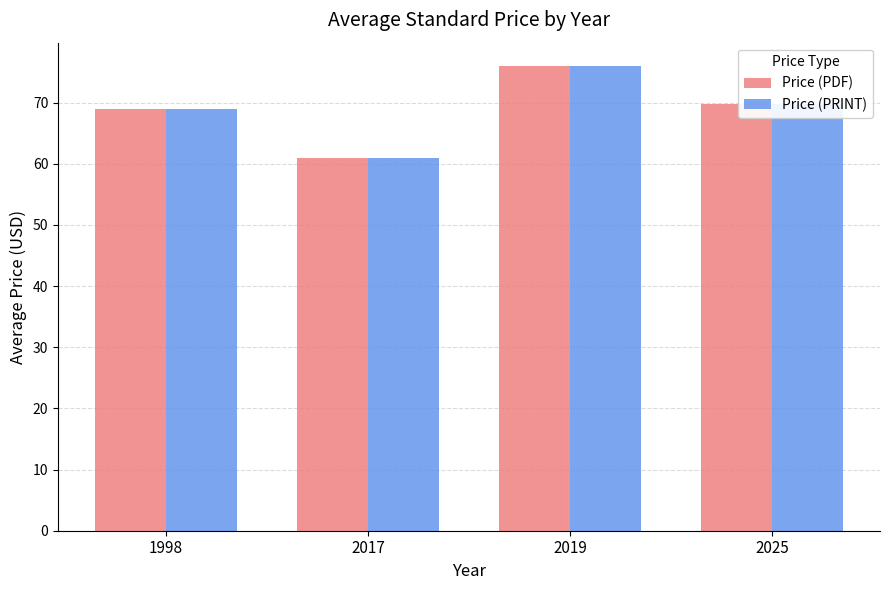

What is the highest value of the Price (PDF) series?

76.0